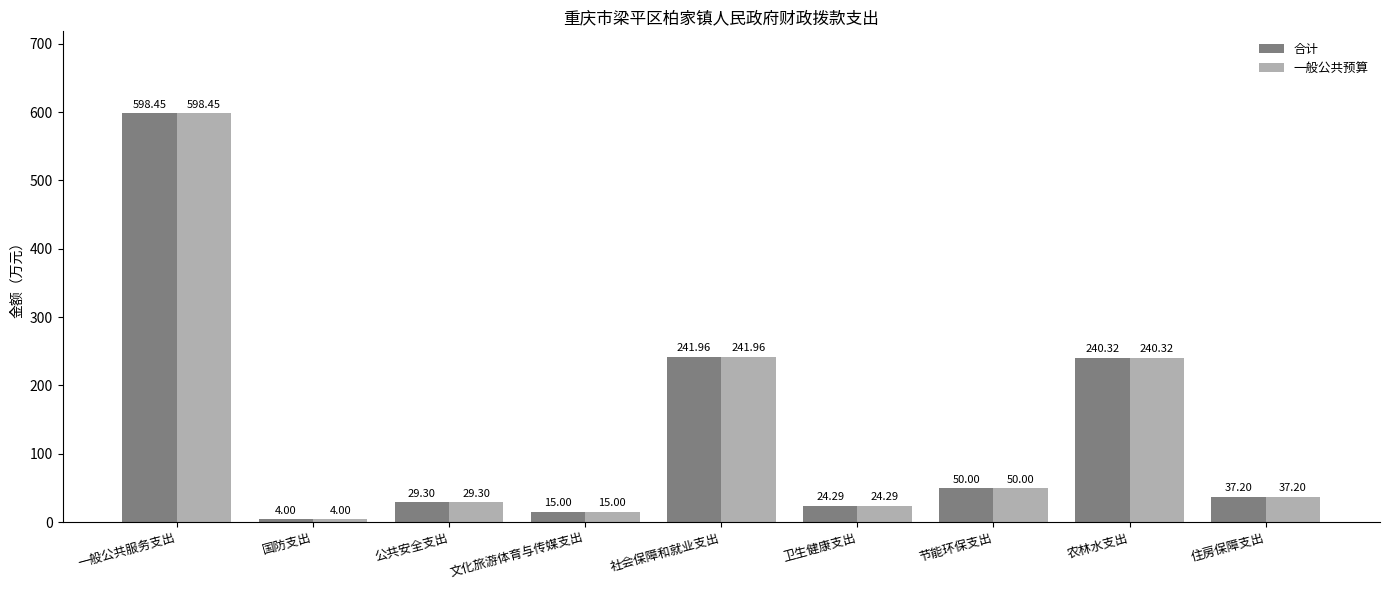

What is the lowest value of the 一般公共预算 series?

4.0